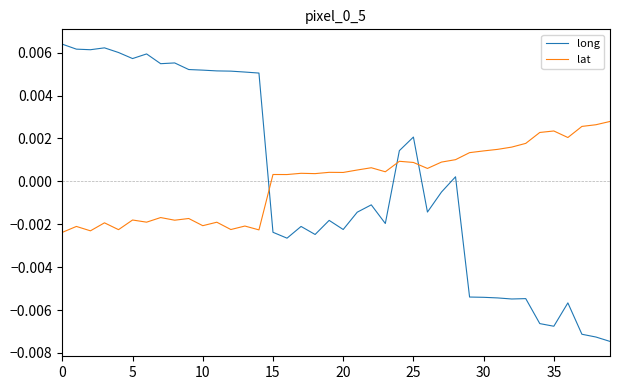

Rank the series by their maximum value, from lowest to highest.

lat, long